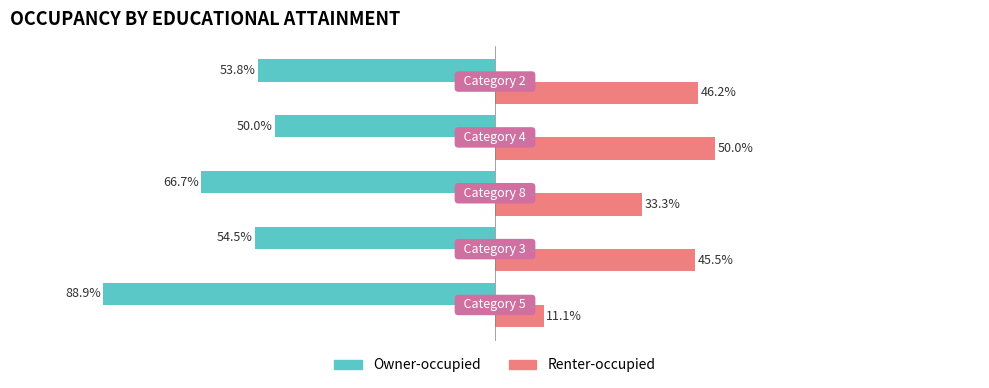

Which series has the largest total across all categories?

Renter-occupied